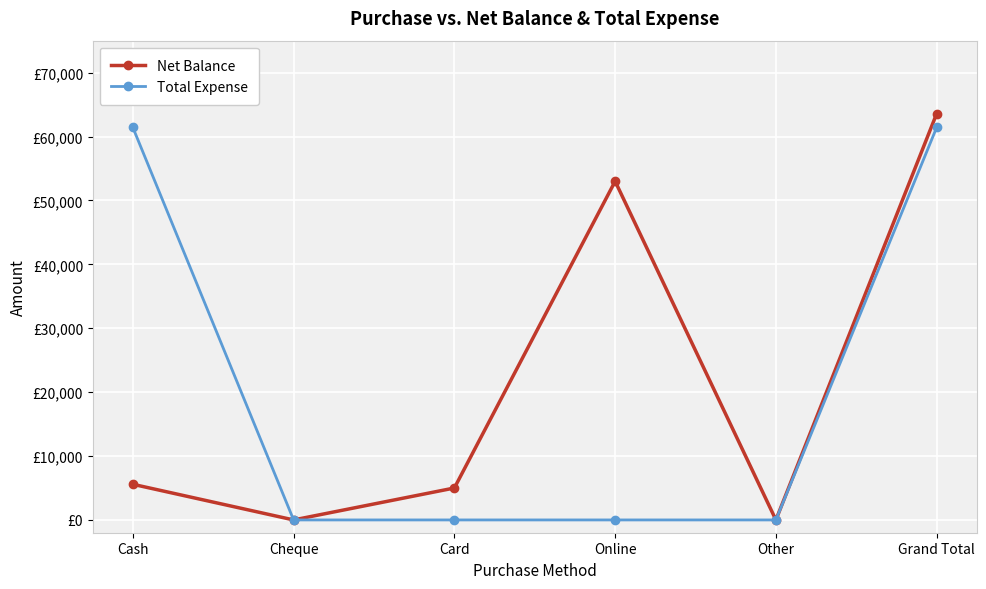

Rank the series at Cheque from highest to lowest value.

Net Balance, Total Expense